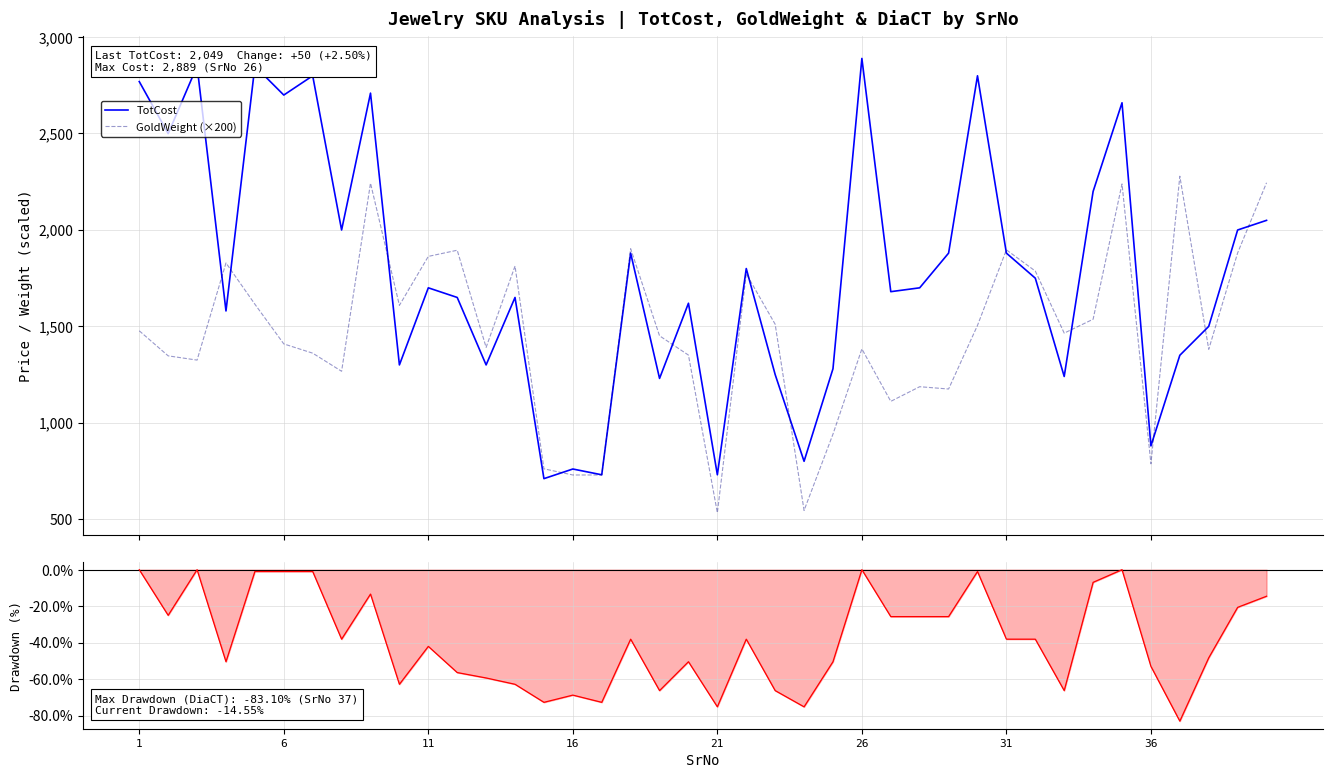

What is the minimum value for TotCost?

709.0